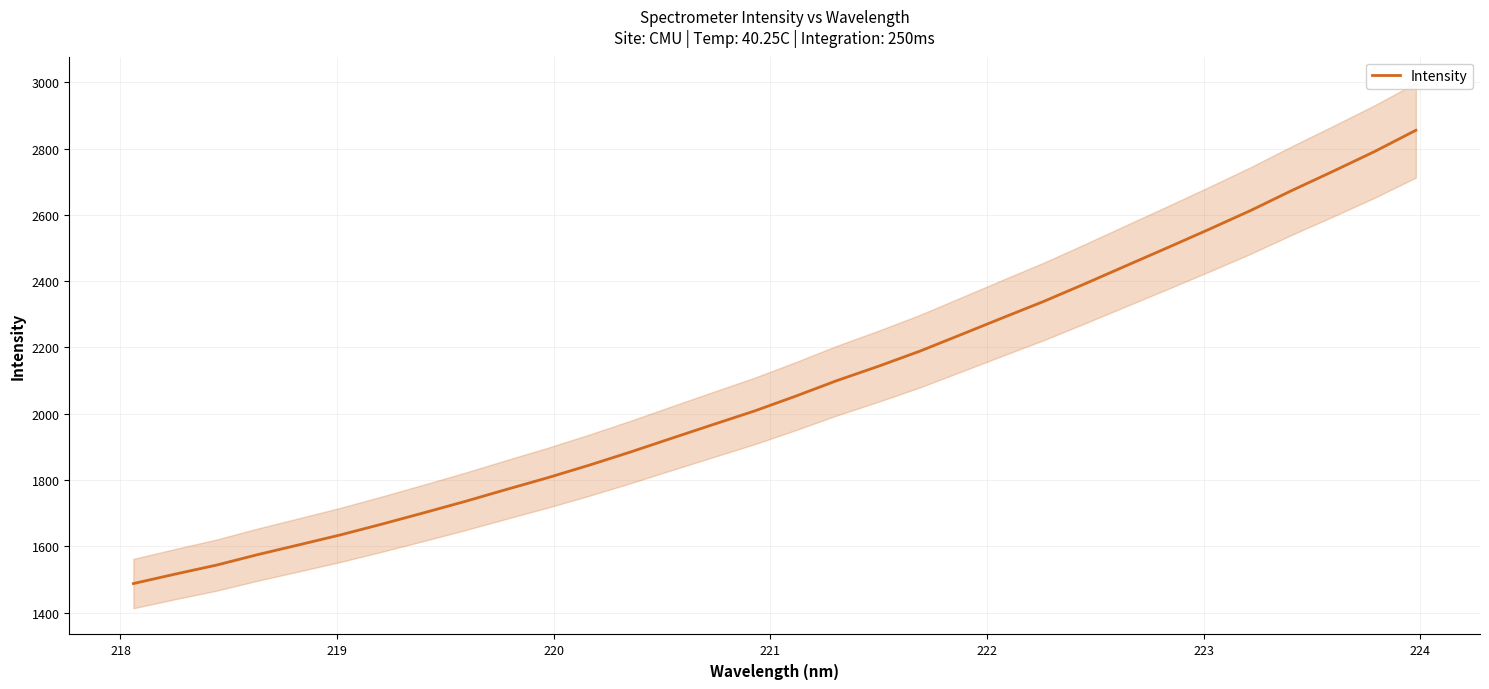

What is the highest value of the Intensity series?

2855.2